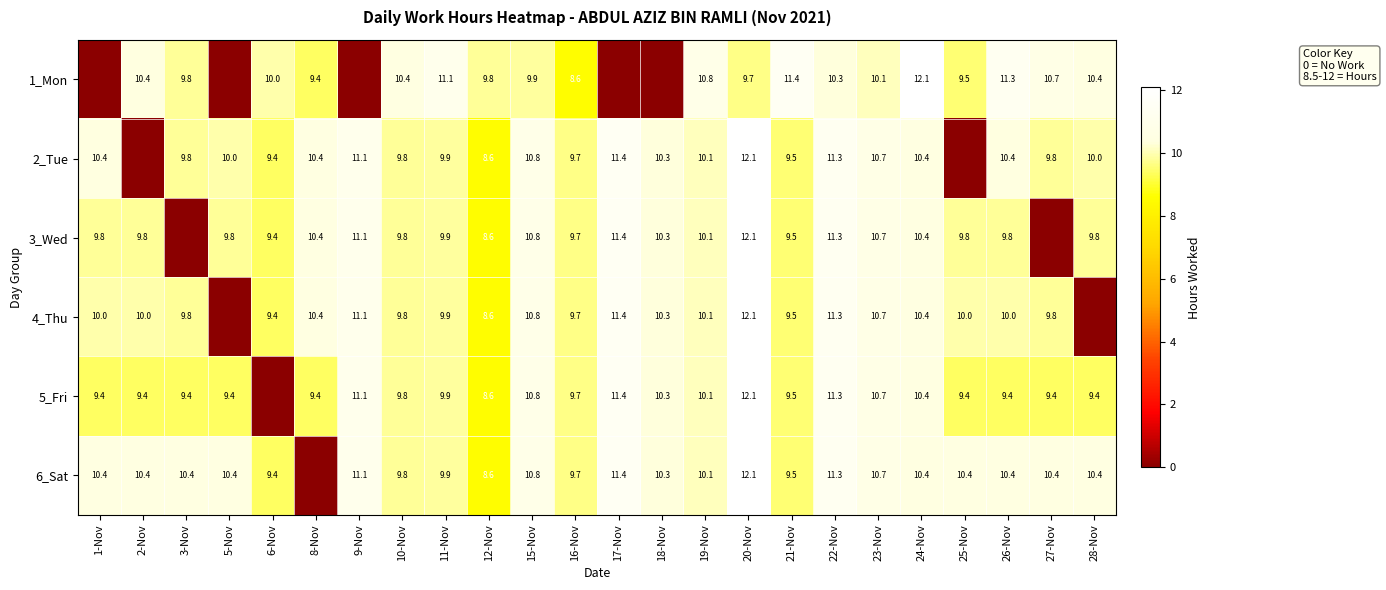

True or false: 5_Fri has a value of 15.4 at 1-Nov.

False